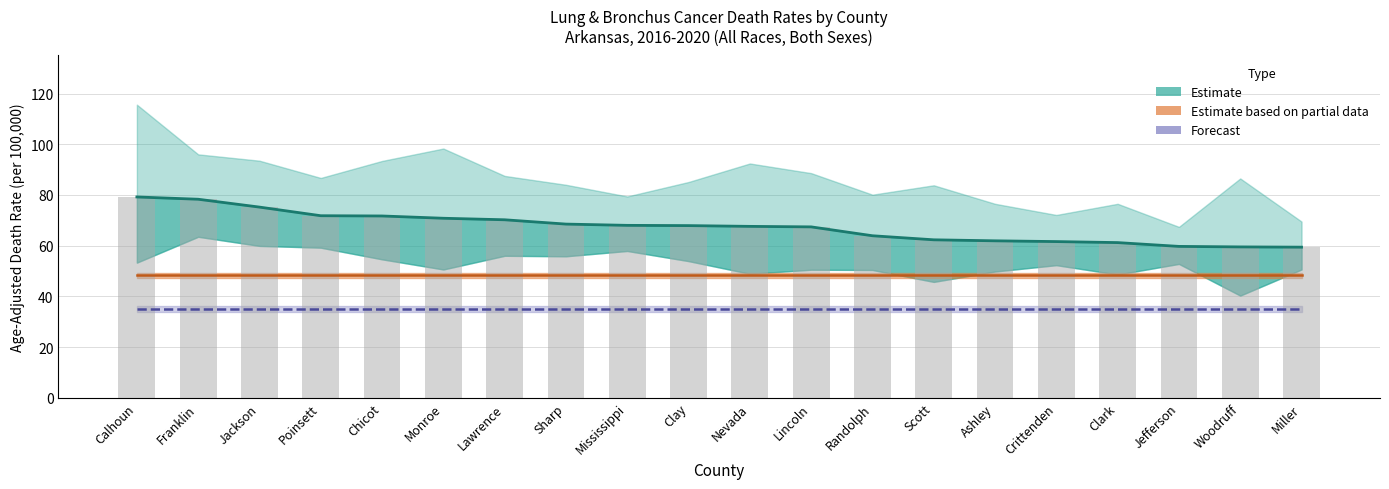

What is the minimum value for Estimate?

59.4